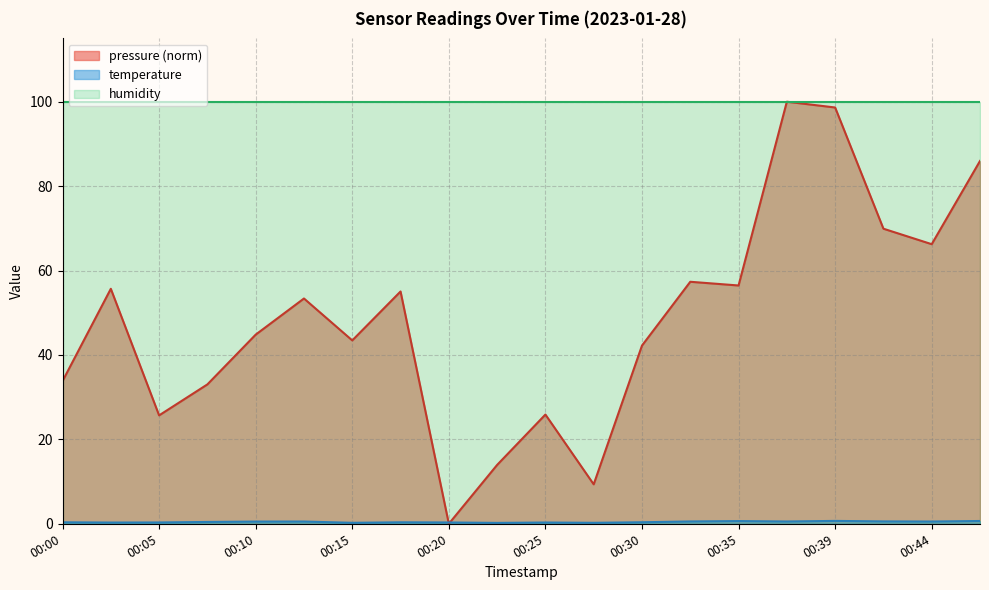

Where is the first local minimum for pressure?

00:05